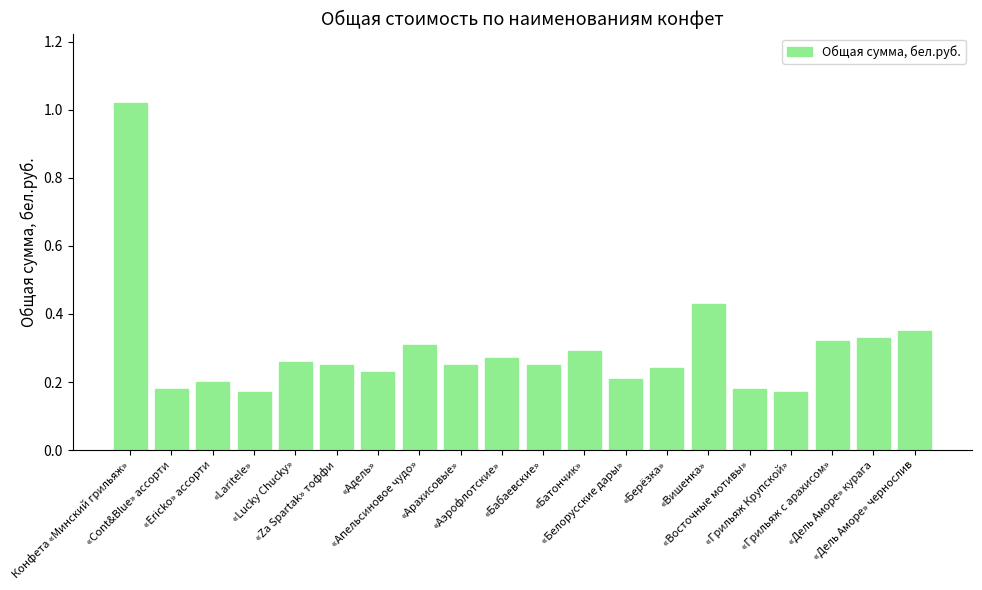

What is the difference between the values at «Laritele» and «Адель»?

0.1